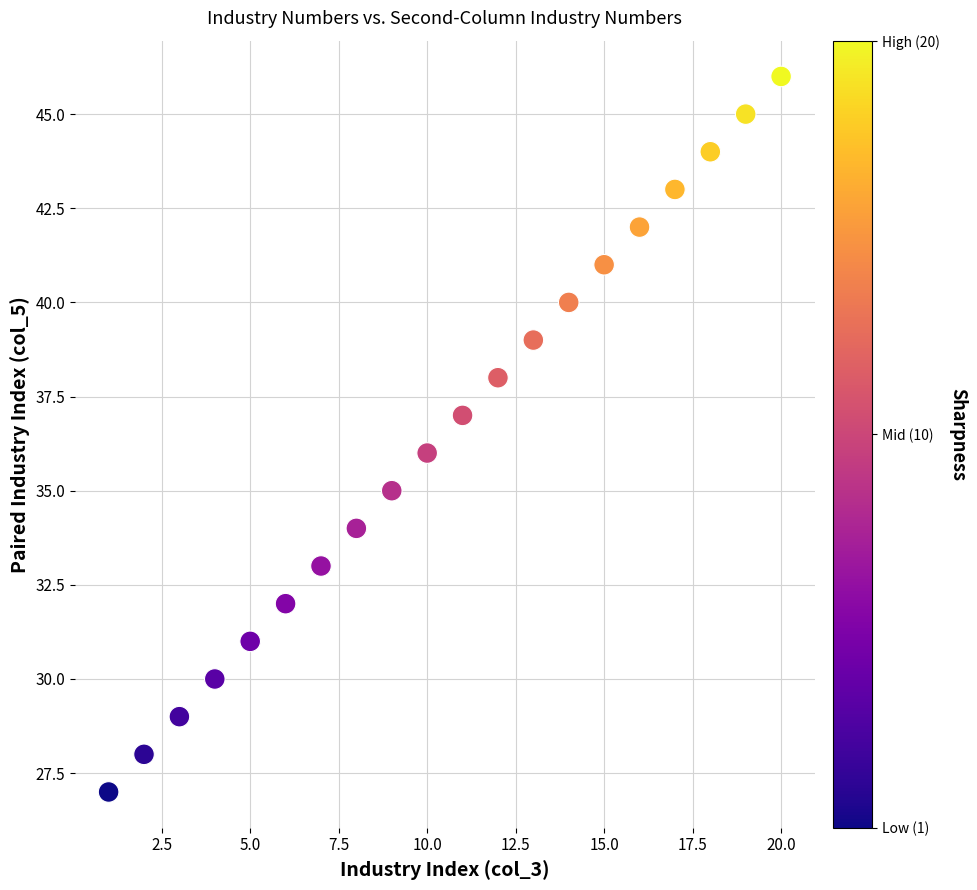

What is the range of X values (max minus min)?

19